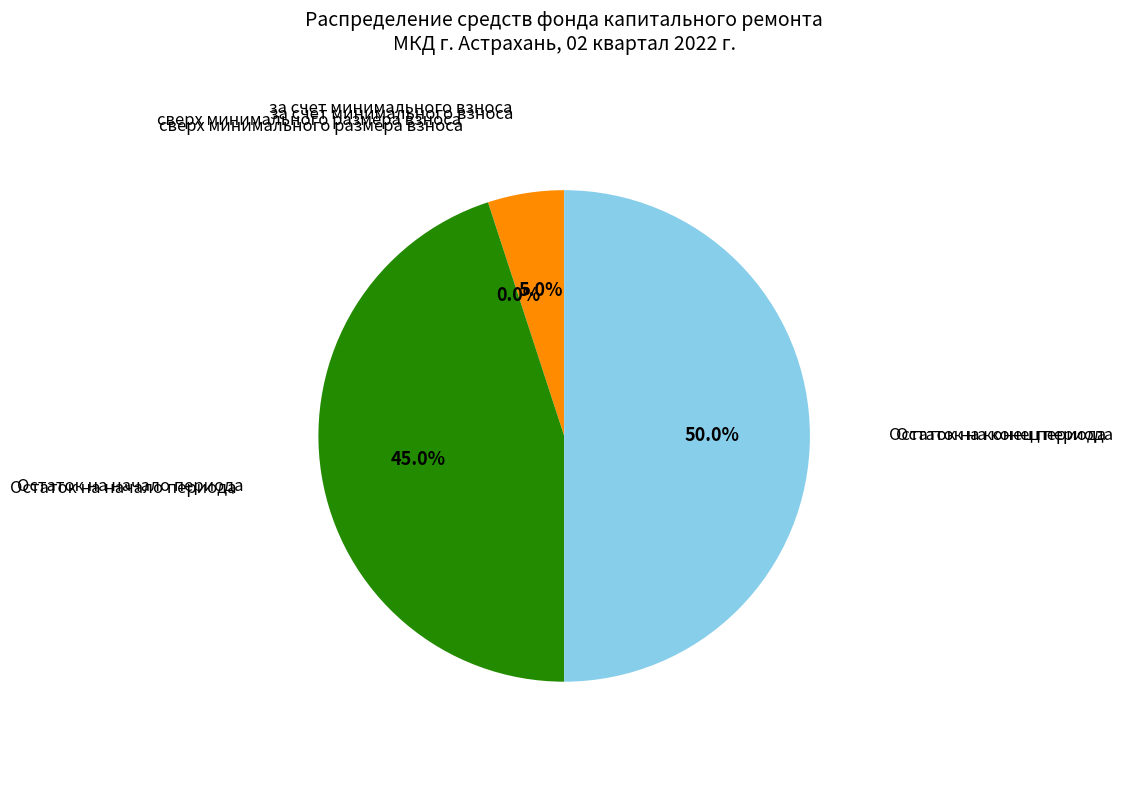

Is the sum of за счет минимального взноса and Остаток на конец периода greater than half?

Yes